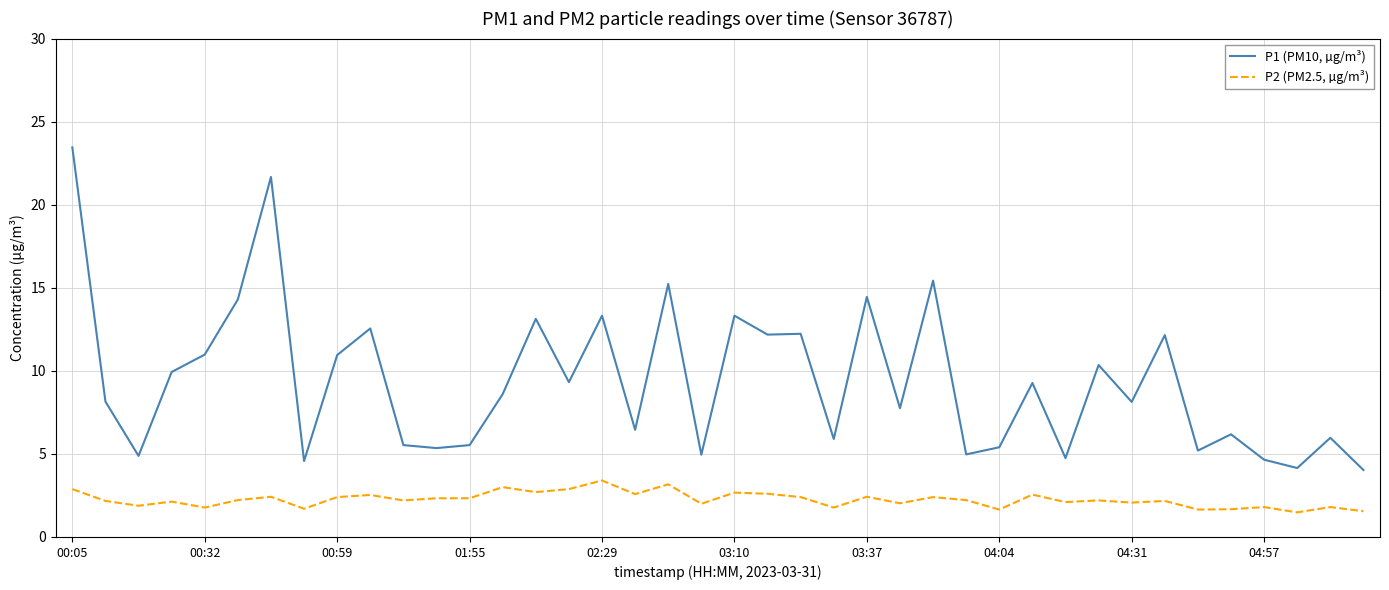

True or false: P1 (PM10, µg/m³) and P2 (PM2.5, µg/m³) intersect in this chart.

False